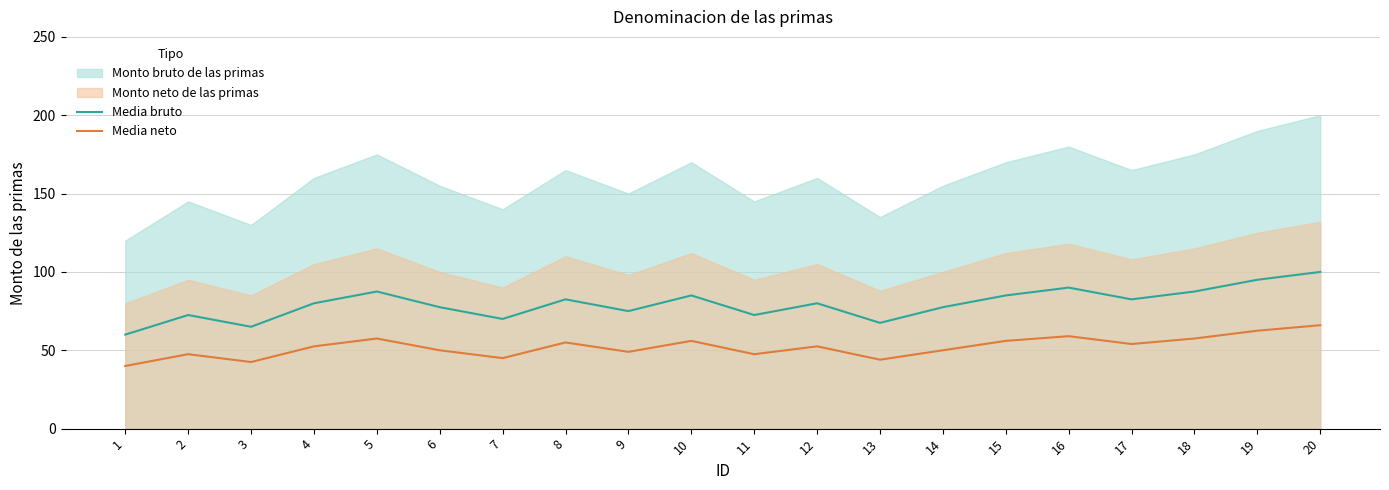

Rank the categories by Media neto value from lowest to highest.

1, 3, 13, 7, 2, 11, 9, 6, 14, 4, 12, 17, 8, 10, 15, 5, 18, 16, 19, 20